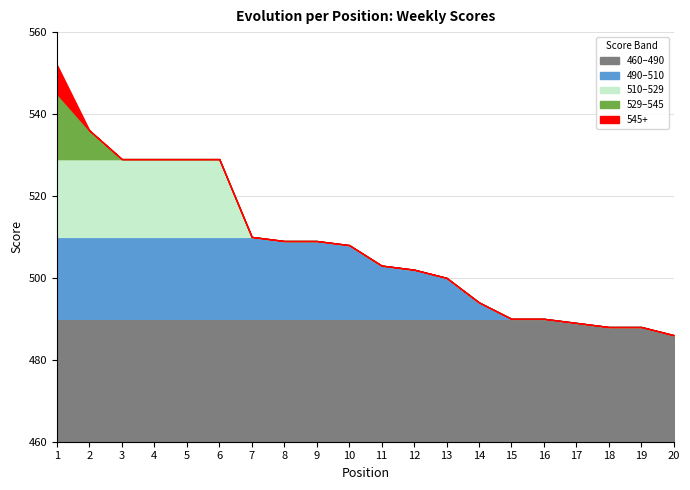

What is the average value?

508